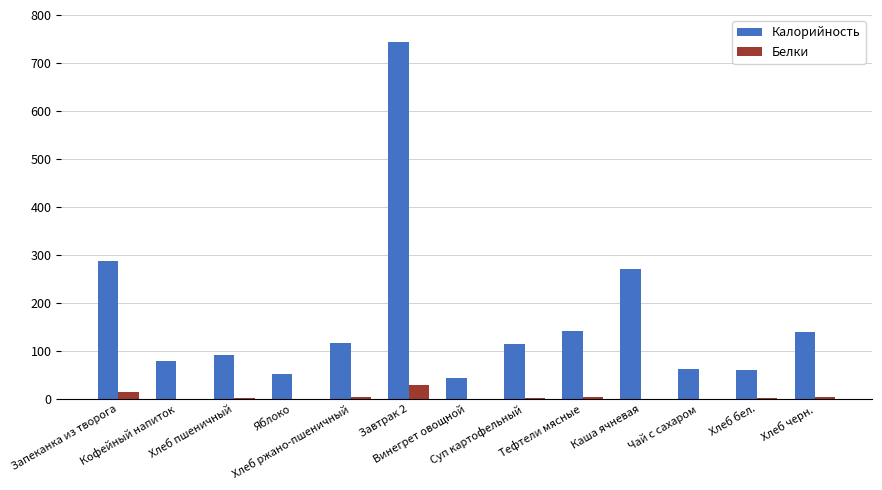

What is the sum of all Калорийность values?

2204